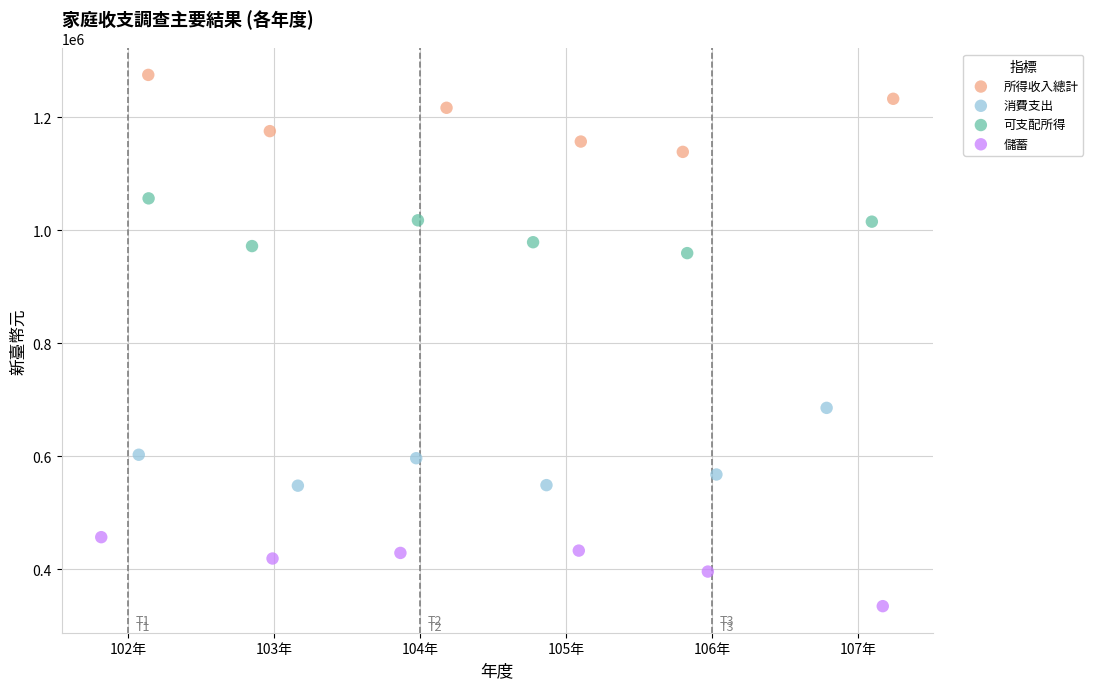

Which series contains the lowest Y value?

儲蓄